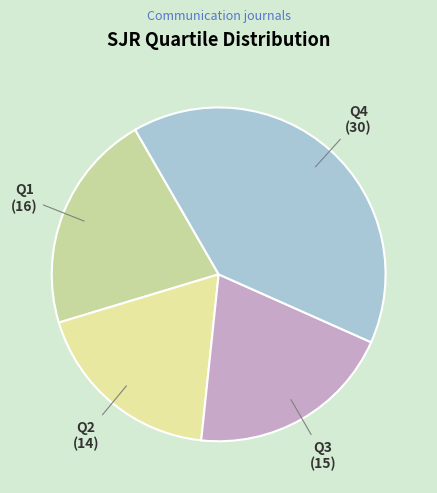

How many slices are in this pie chart?

4